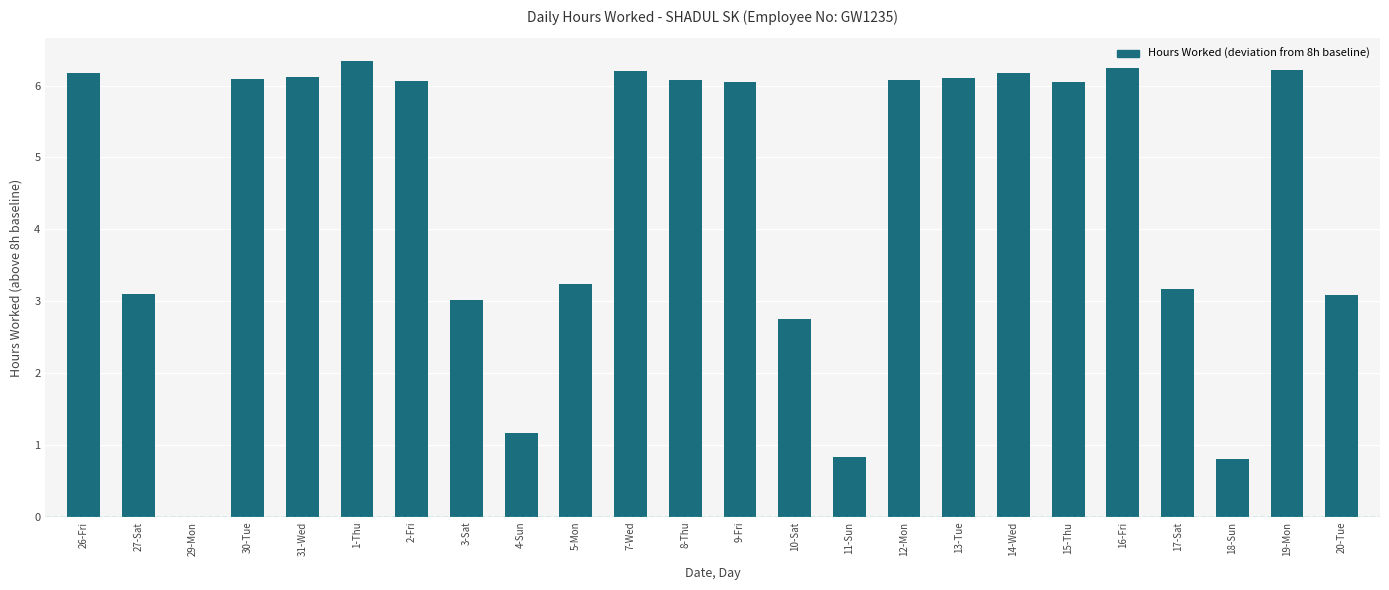

Between 10-Sat and 18-Sun, which is larger?

10-Sat